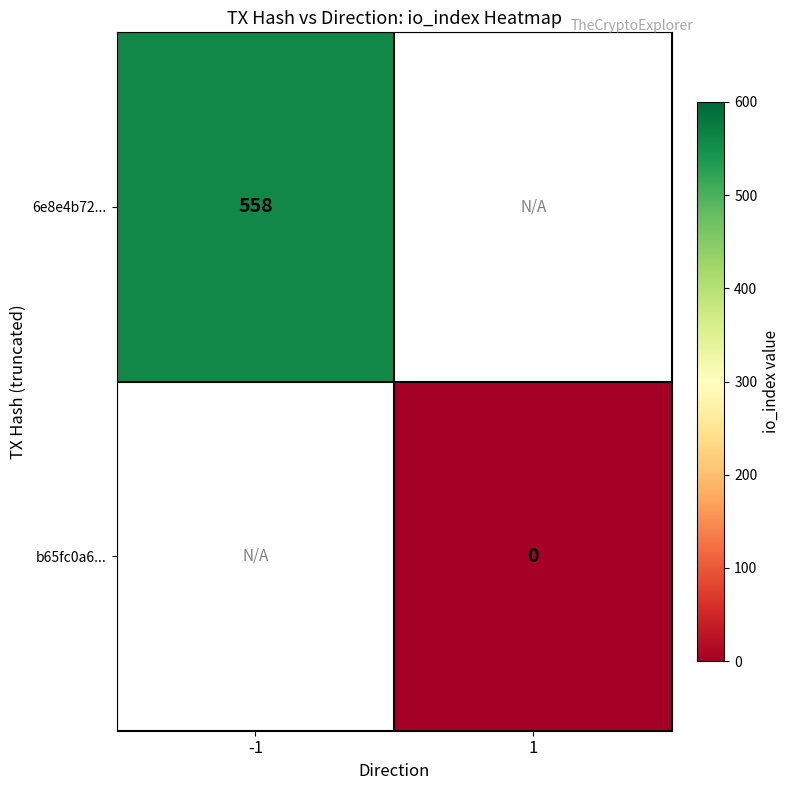

How many distinct data groups are displayed?

2